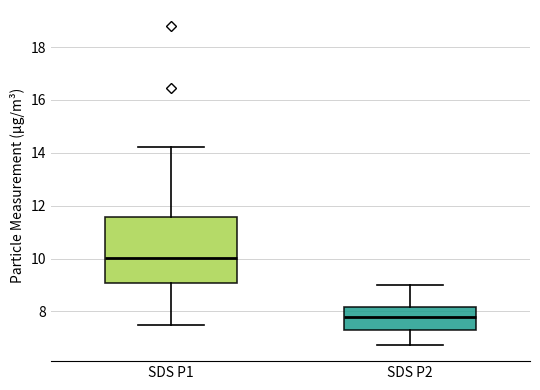

Reading left to right, transcribe this box plot: for each box, give where its median line is, the range the box spans, and where its two whiskers end, as read against the y-axis. The values are not printed on the chart, so give them approximately, as read against the axis.

SDS P1: median 10.0, box 9.0 to 11.6, whiskers 7.4 to 14.2
SDS P2: median 7.8, box 7.2 to 8.2, whiskers 6.8 to 9.0